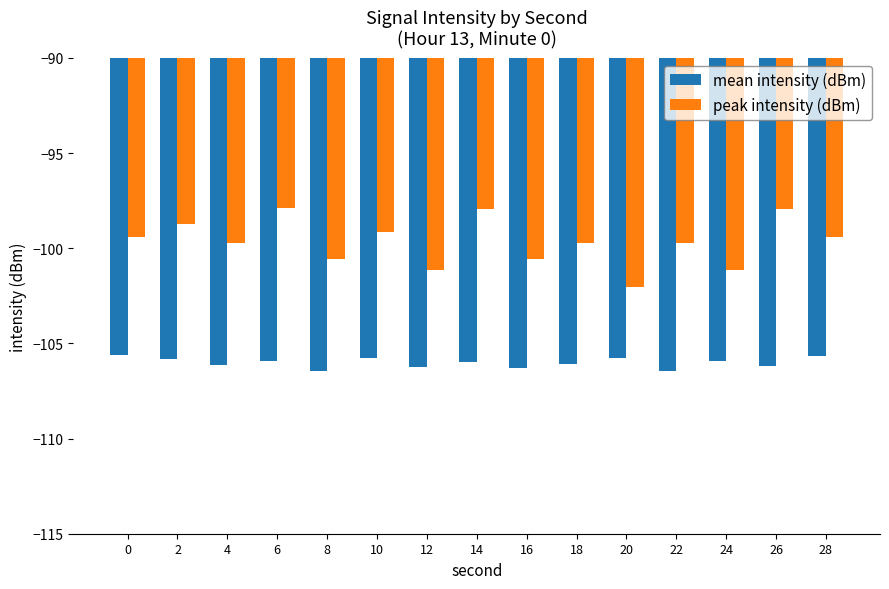

Rank the series by their average value, from lowest to highest.

mean intensity (dBm), peak intensity (dBm)